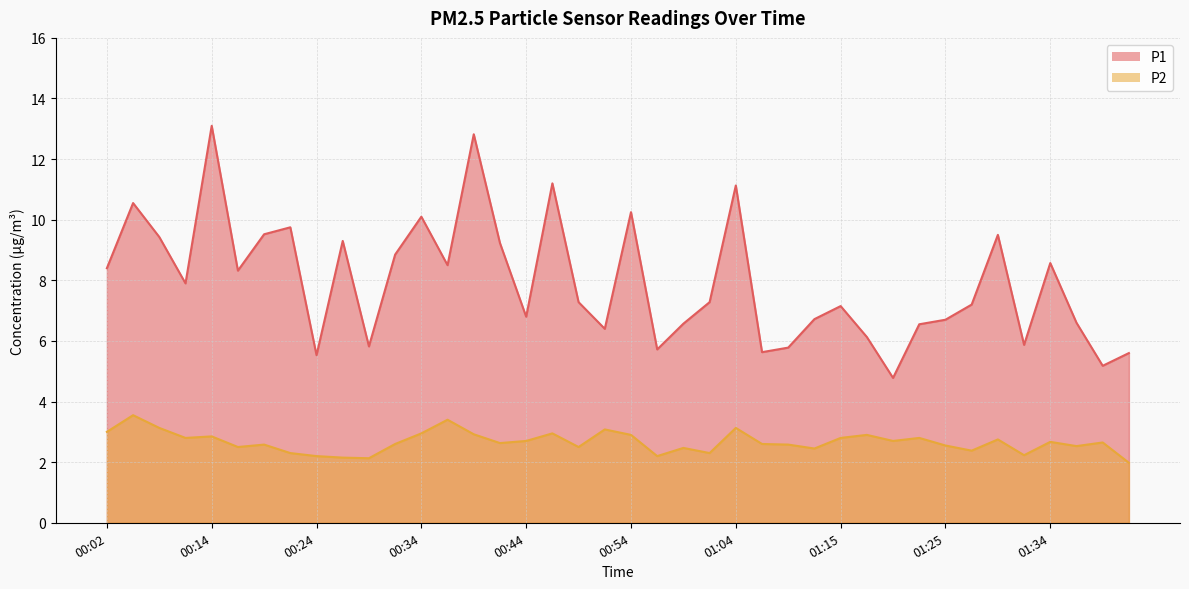

Which label corresponds to the largest value in the chart?

00:14